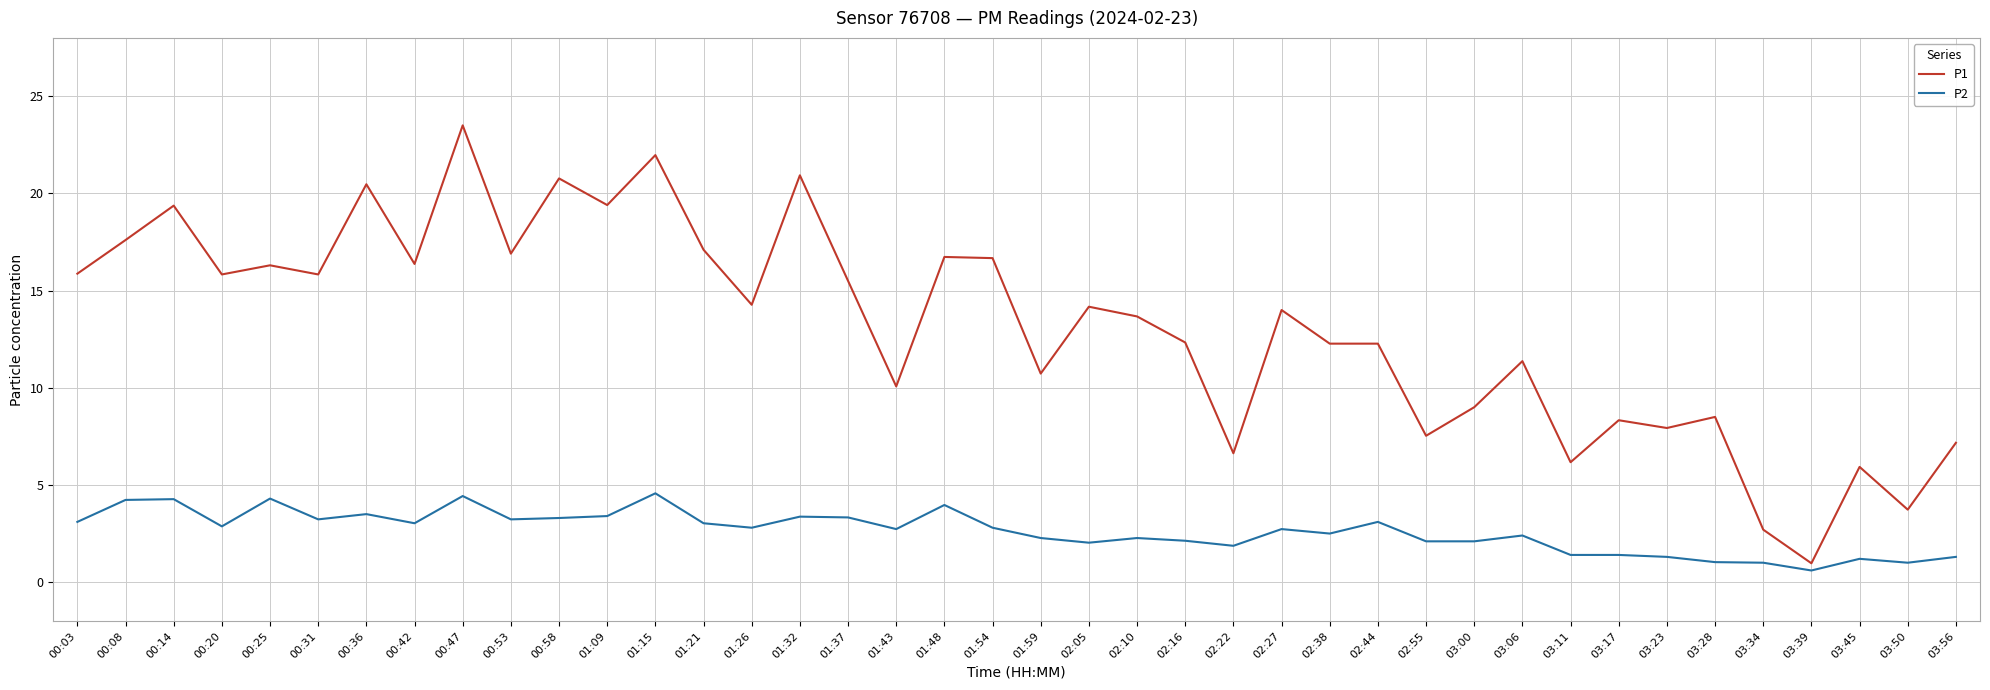

Read the P1 value at 01:37.

15.5